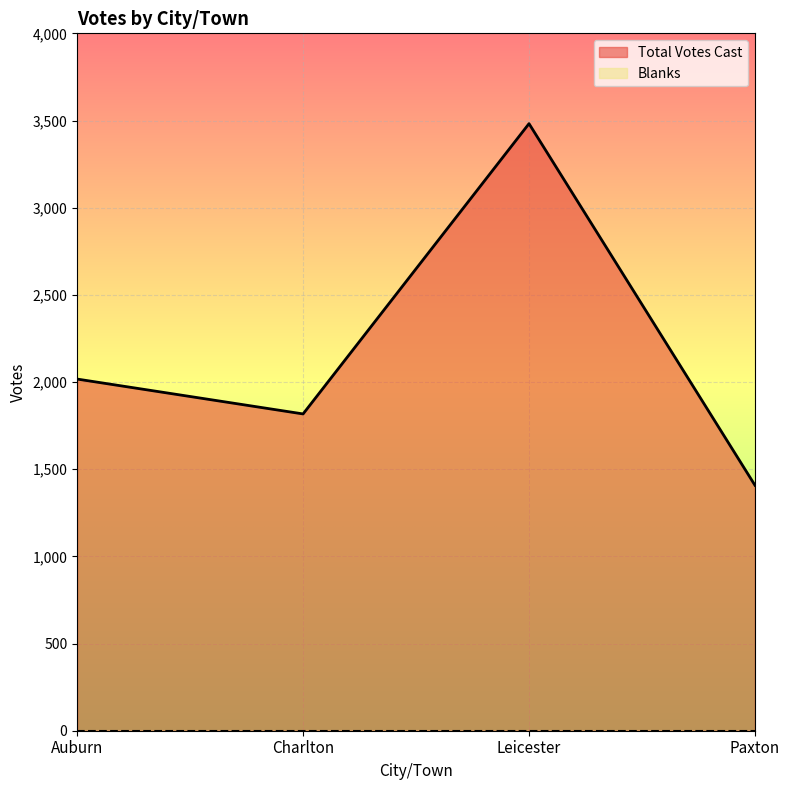

What value does the data have at Auburn?

2017